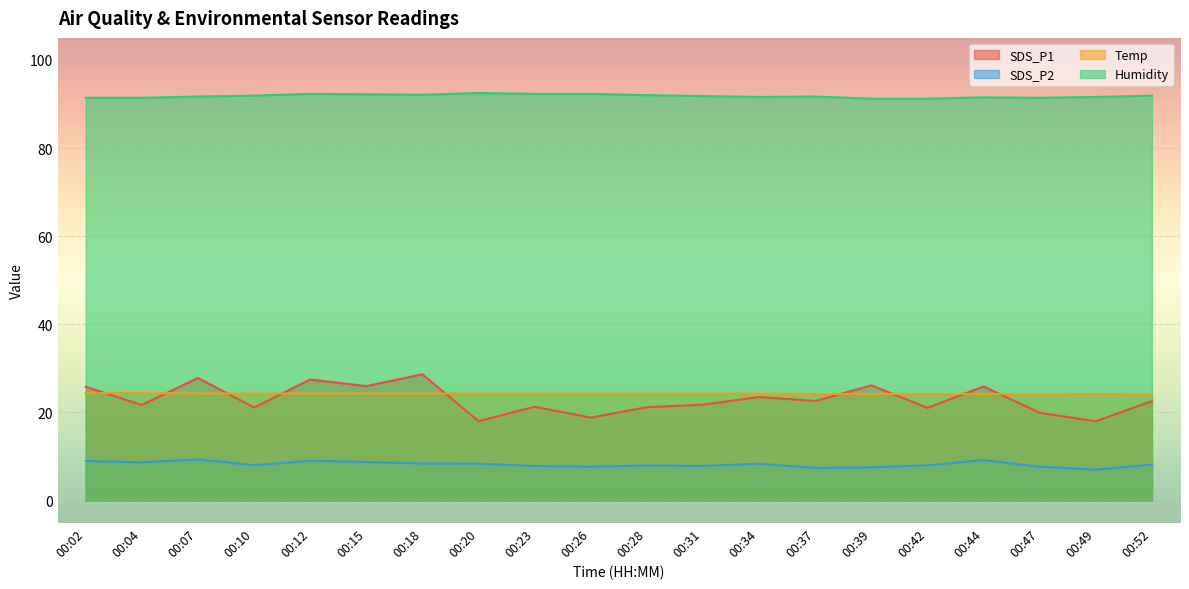

The value of SDS_P1 at 00:10 is 36.9. True or false?

False